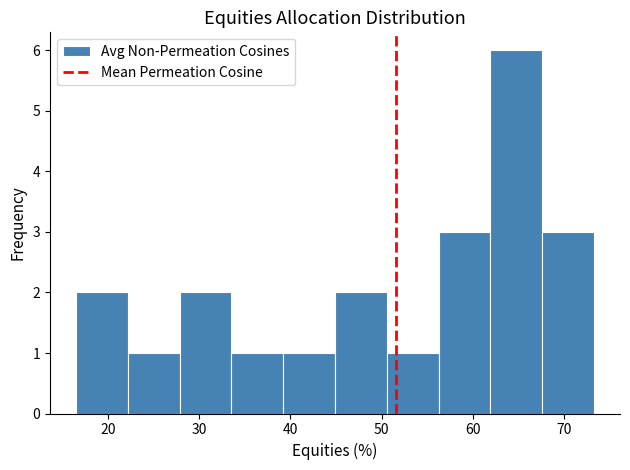

Reading left to right, transcribe this chart: for each bar, give the range it covers on the x-axis and its height. Neither the bar edges nor the heights are printed on the chart, so give them approximately, as read against the axes.

17 to 22: 2
22 to 28: 1
28 to 34: 2
34 to 39: 1
39 to 45: 1
45 to 51: 2
51 to 56: 1
56 to 62: 3
62 to 68: 6
68 to 73: 3